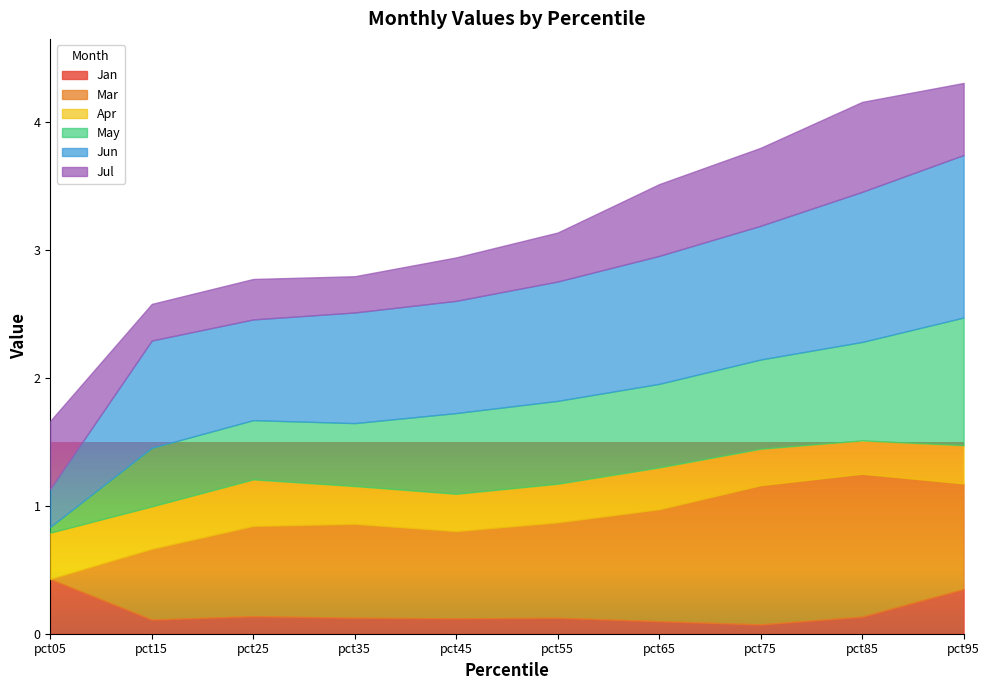

Which has a higher value, pct65 or pct95?

pct95